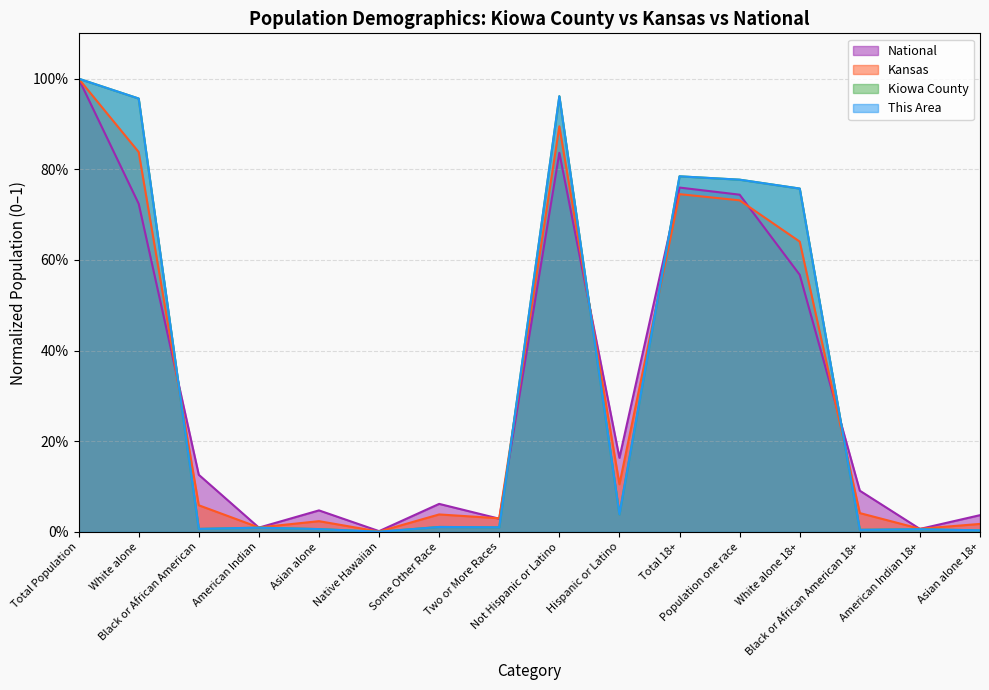

What is the difference between the second highest and minimum values in the Kansas series?

0.9